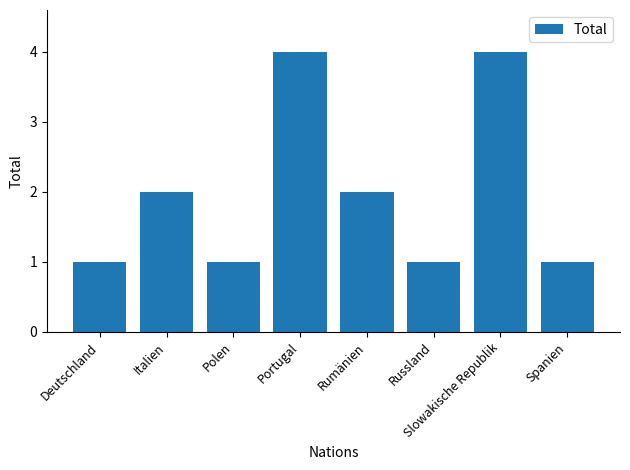

The value at Italien is 2. True or false?

True